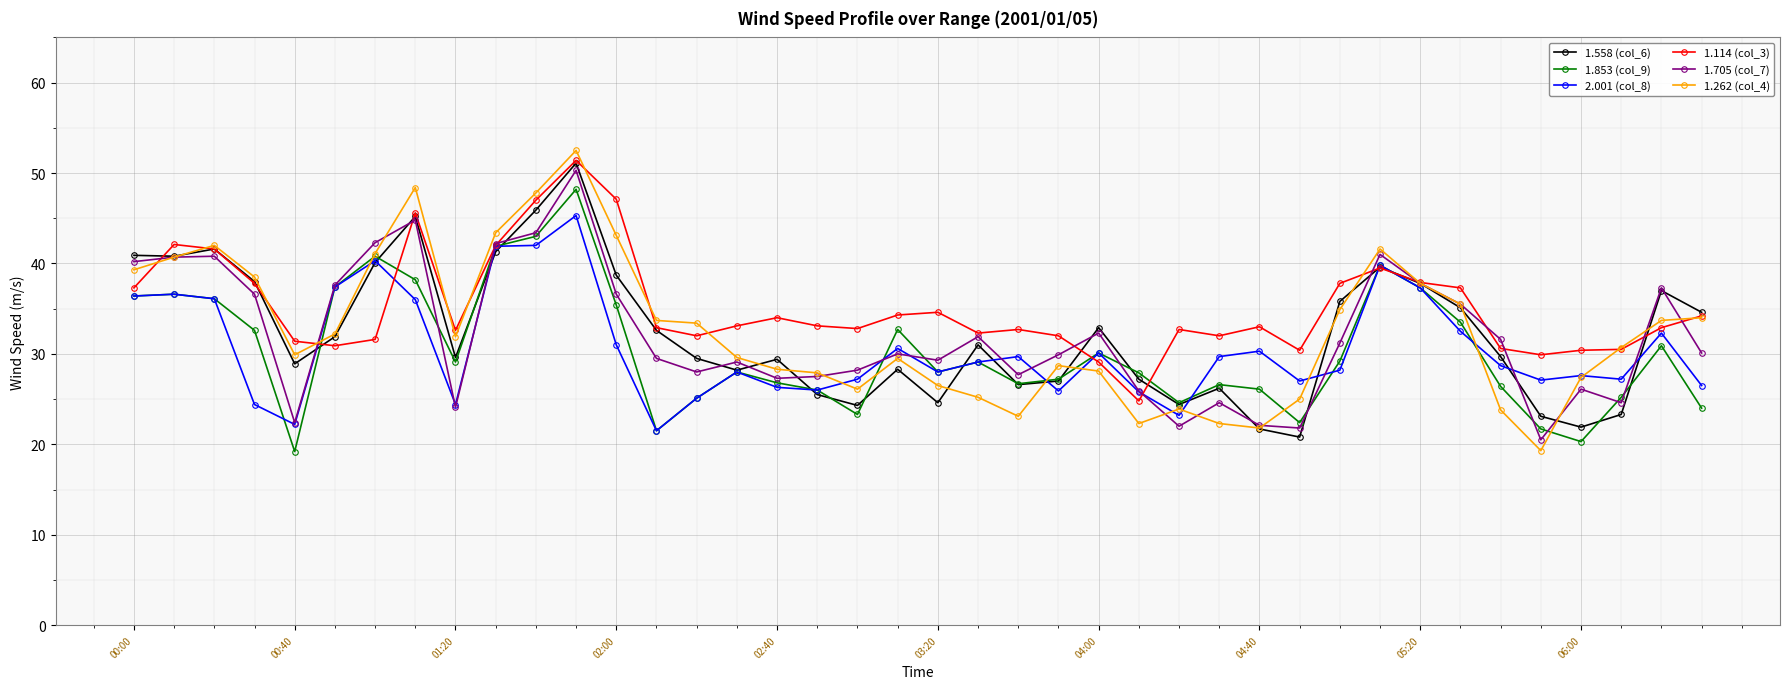

True or false: 2.001 (col_8) has more than 2 interior local peaks.

True